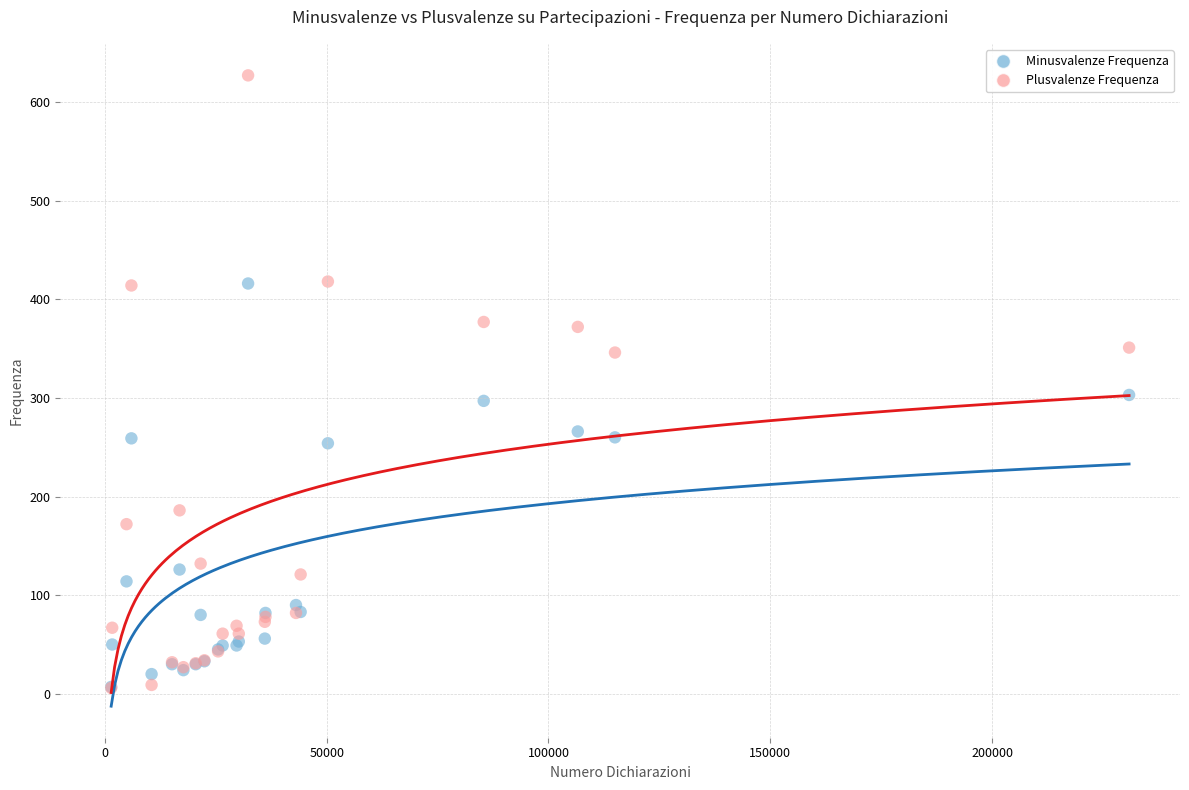

In the Minusvalenze Frequenza series, what Y value is closest to 211?

254